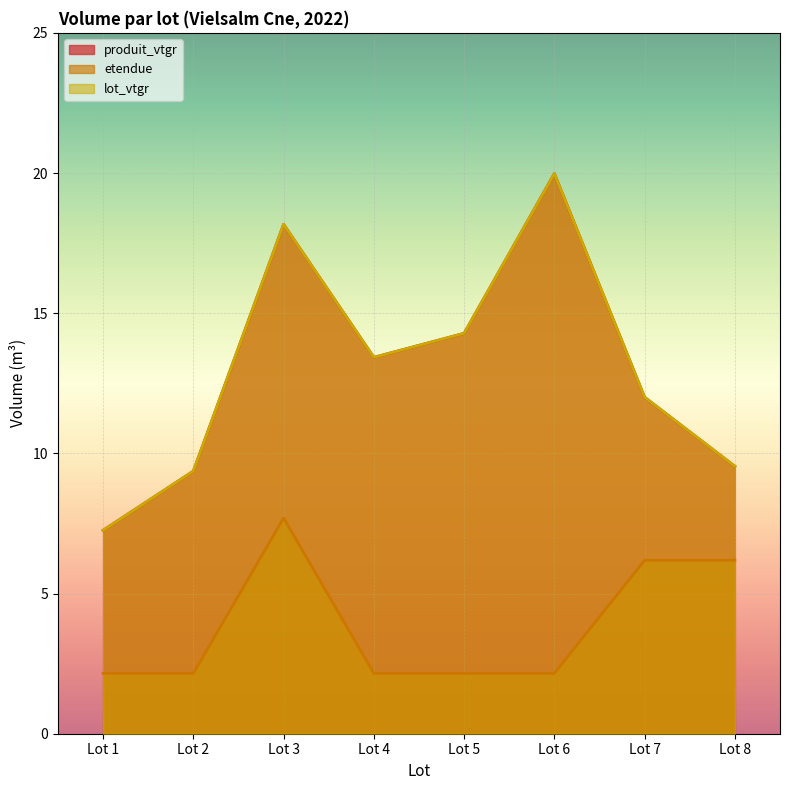

What is the value of the etendue point at the 8th from the left?

6.2